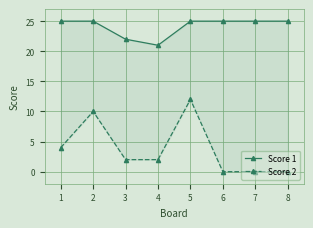

True or false: Score 1 and Score 2 intersect in this chart.

False